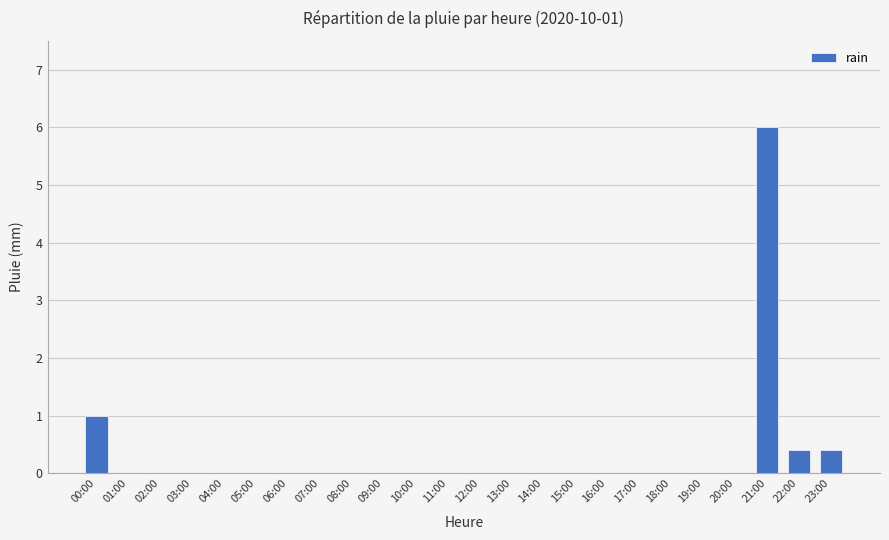

Reading left to right, what are all the values shown in this chart?

00:00=1.0	01:00=0.0	02:00=0.0	03:00=0.0	04:00=0.0	05:00=0.0	06:00=0.0	07:00=0.0	08:00=0.0	09:00=0.0	10:00=0.0	11:00=0.0	12:00=0.0	13:00=0.0	14:00=0.0	15:00=0.0	16:00=0.0	17:00=0.0	18:00=0.0	19:00=0.0	20:00=0.0	21:00=6.0	22:00=0.4	23:00=0.4